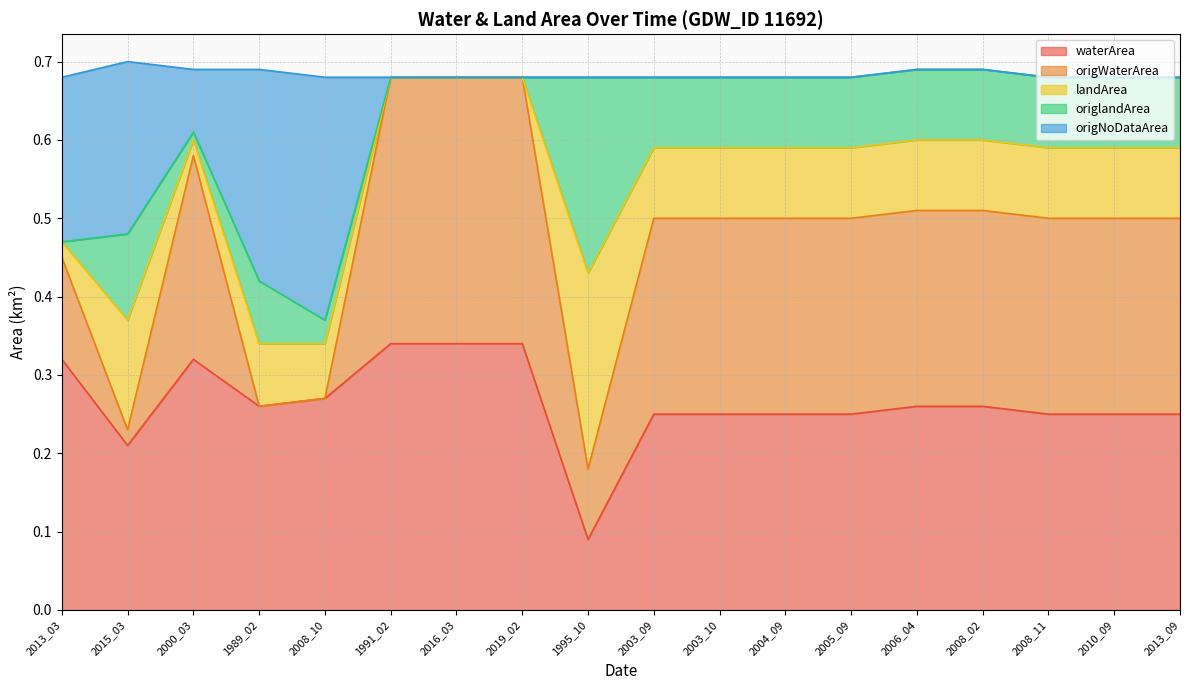

What are all the series names shown in the legend?

waterArea, origWaterArea, landArea, origlandArea, origNoDataArea